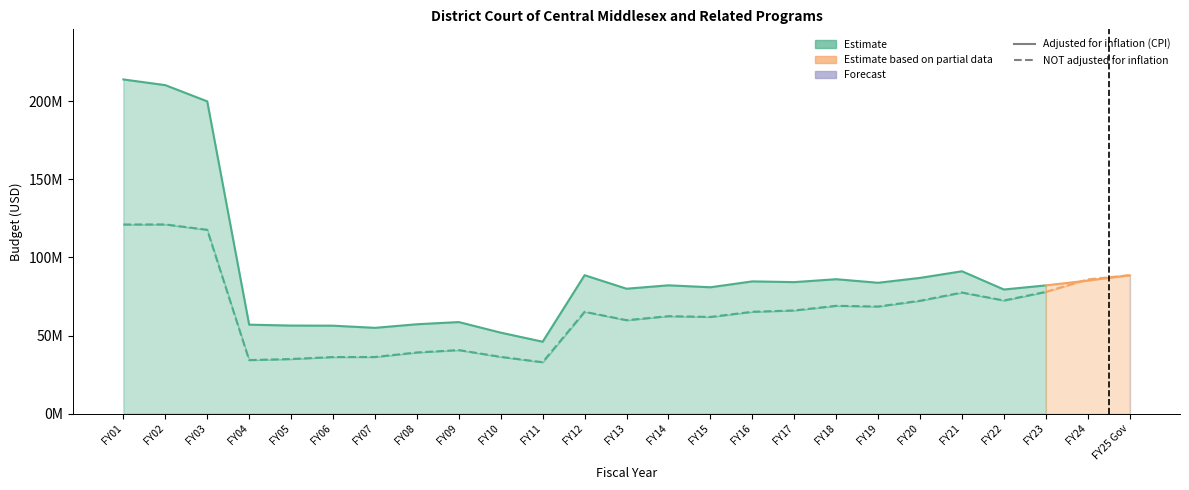

In NOT adjusted for inflation, how many points are lower than both neighbors (excluding endpoints)?

6